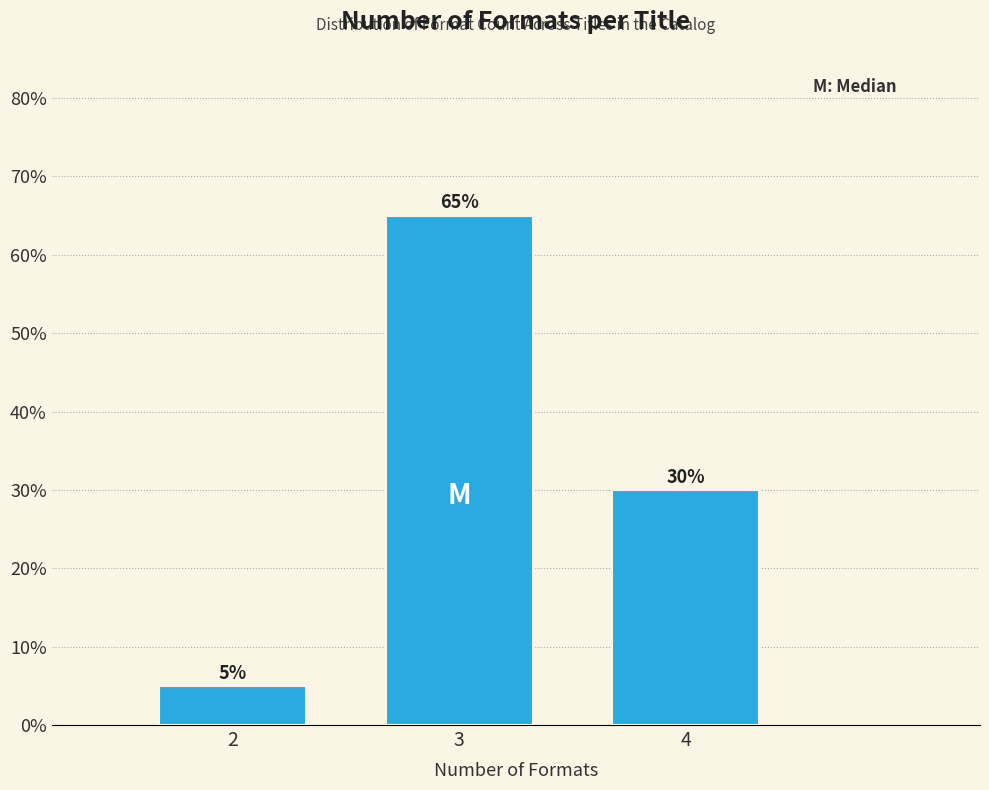

Reading left to right, list all the values displayed in this chart.

5	65	30